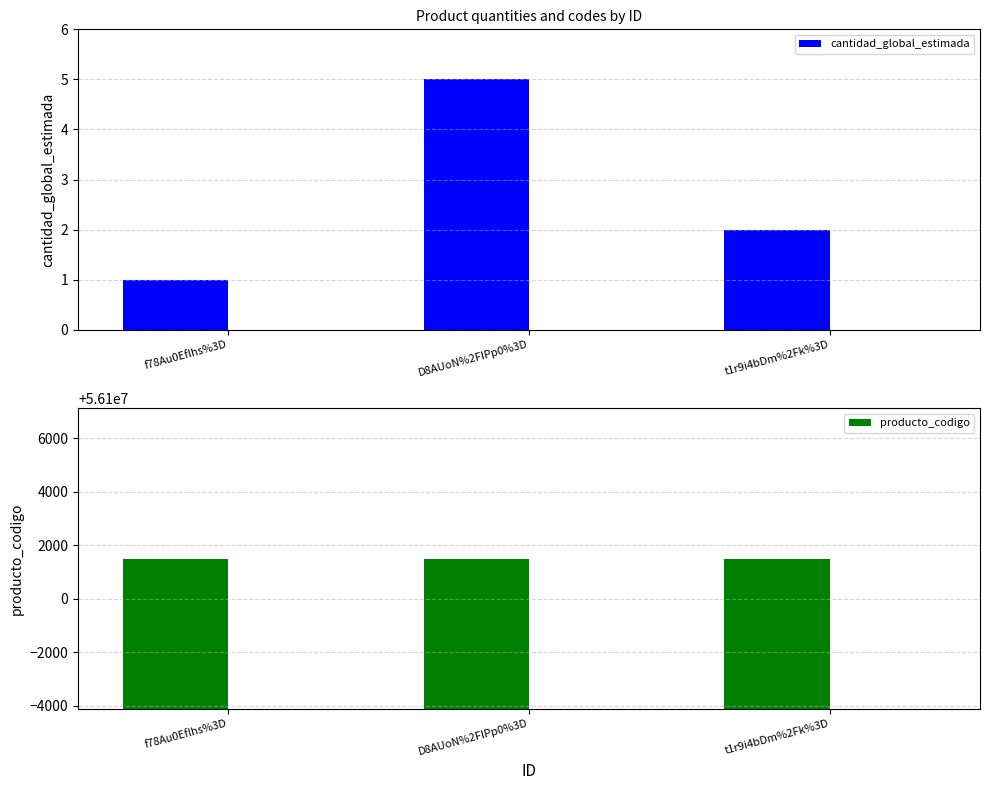

Reading left to right, extract all data points from this chart.

cantidad_global_estimada: f78Au0Eflhs%3D=1	D8AUoN%2FIPp0%3D=5	t1r9i4bDm%2Fk%3D=2
producto_codigo: f78Au0Eflhs%3D=56101504	D8AUoN%2FIPp0%3D=56101504	t1r9i4bDm%2Fk%3D=56101504